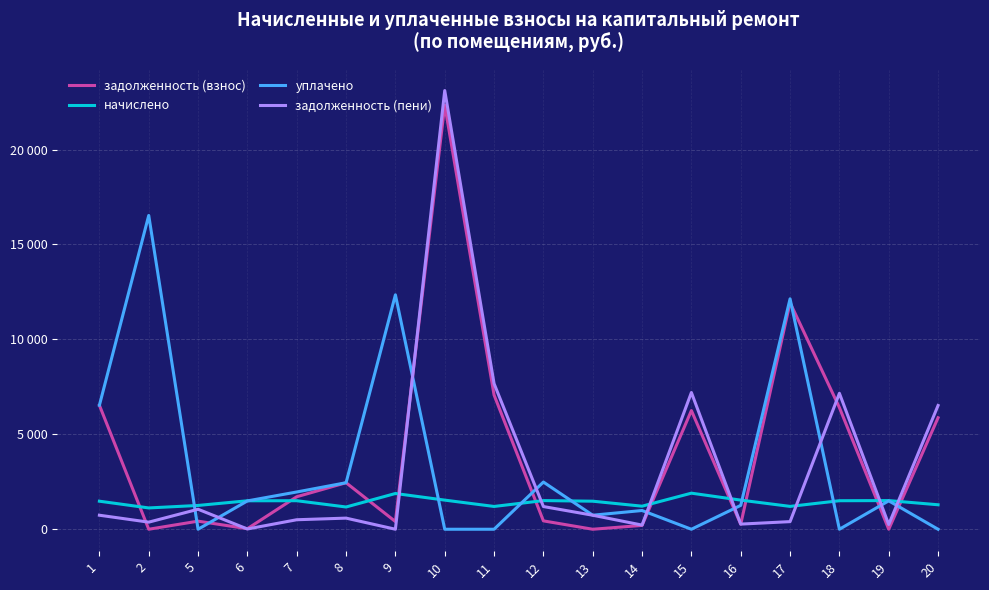

Where do начислено and задолженность (пени) first cross each other?

9 and 10